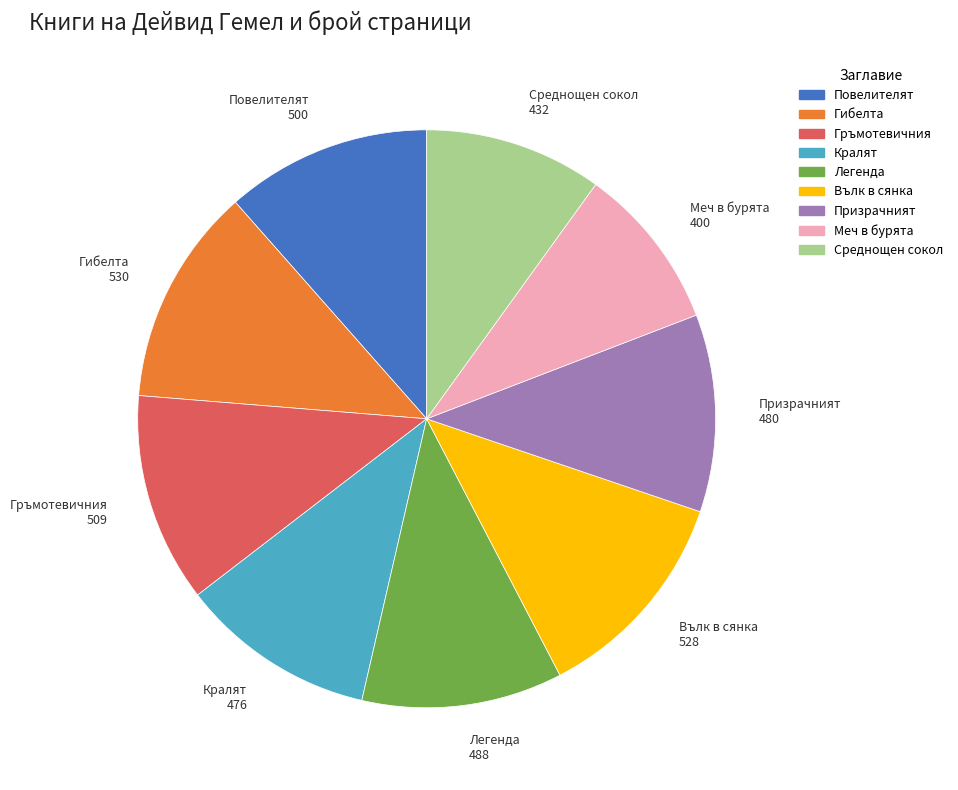

How many slices are in this pie chart?

9